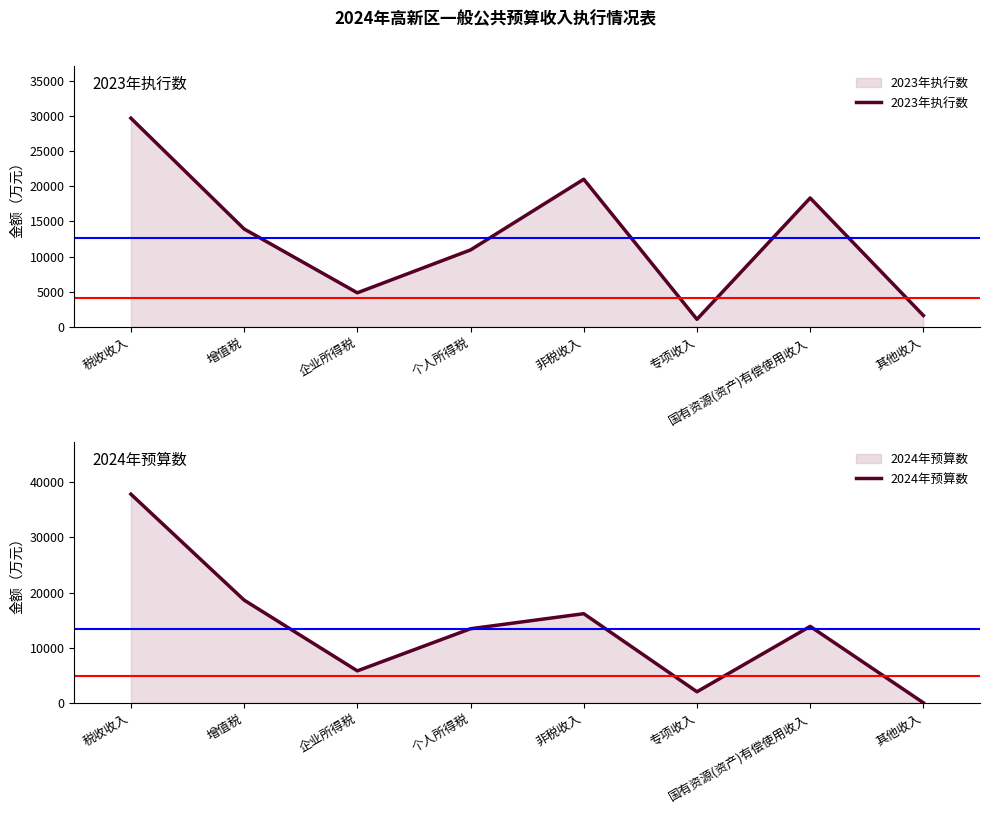

What is the difference between the 2024年预算数 values at 国有资源(资产)有偿使用收入 and 非税收入?

2300